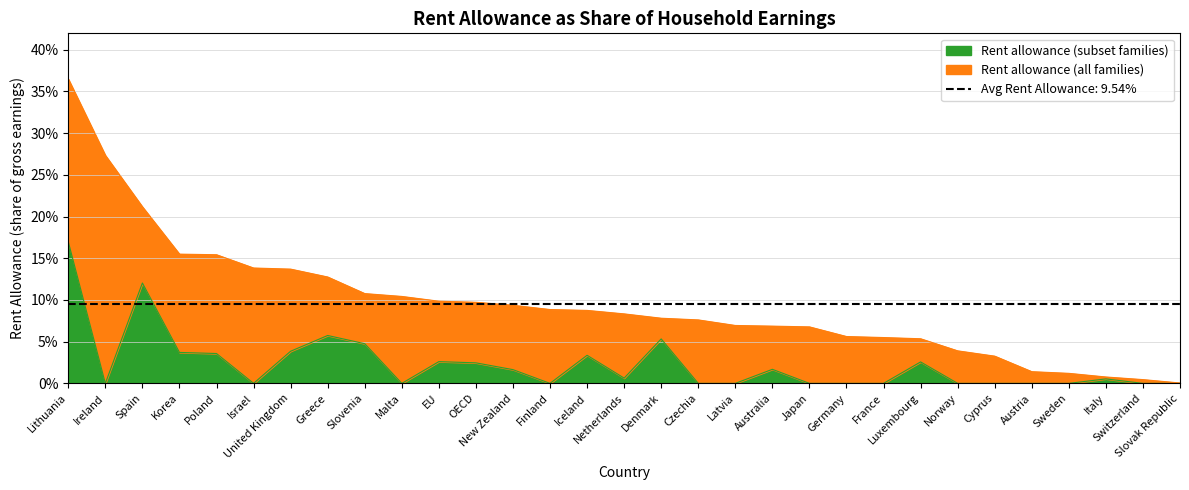

Reading right to left, what are all the values shown in this chart?

Average rent allowance (all): Slovak Republic=0.0	Switzerland=0.5	Italy=0.8	Sweden=1.2	Austria=1.4	Cyprus=3.3	Norway=3.9	Luxembourg=5.3	France=5.5	Germany=5.6	Japan=6.8	Australia=6.9	Latvia=6.9	Czechia=7.6	Denmark=7.8	Netherlands=8.3	Iceland=8.7	Finland=8.8	New Zealand=9.4	OECD=9.7	EU=9.8	Malta=10.4	Slovenia=10.8	Greece=12.8	United Kingdom=13.7	Israel=13.8	Poland=15.4	Korea=15.5	Spain=21.2	Ireland=27.3	Lithuania=36.5
Average rent allowance (subset): Slovak Republic=0.0	Switzerland=0.0	Italy=0.5	Sweden=0.0	Austria=0.0	Cyprus=0.0	Norway=0.0	Luxembourg=2.6	France=0.0	Germany=0.0	Japan=0.0	Australia=1.7	Latvia=0.0	Czechia=0.0	Denmark=5.3	Netherlands=0.6	Iceland=3.4	Finland=0.0	New Zealand=1.6	OECD=2.5	EU=2.6	Malta=0.0	Slovenia=4.8	Greece=5.7	United Kingdom=3.9	Israel=0.0	Poland=3.6	Korea=3.7	Spain=12.0	Ireland=0.0	Lithuania=17.0